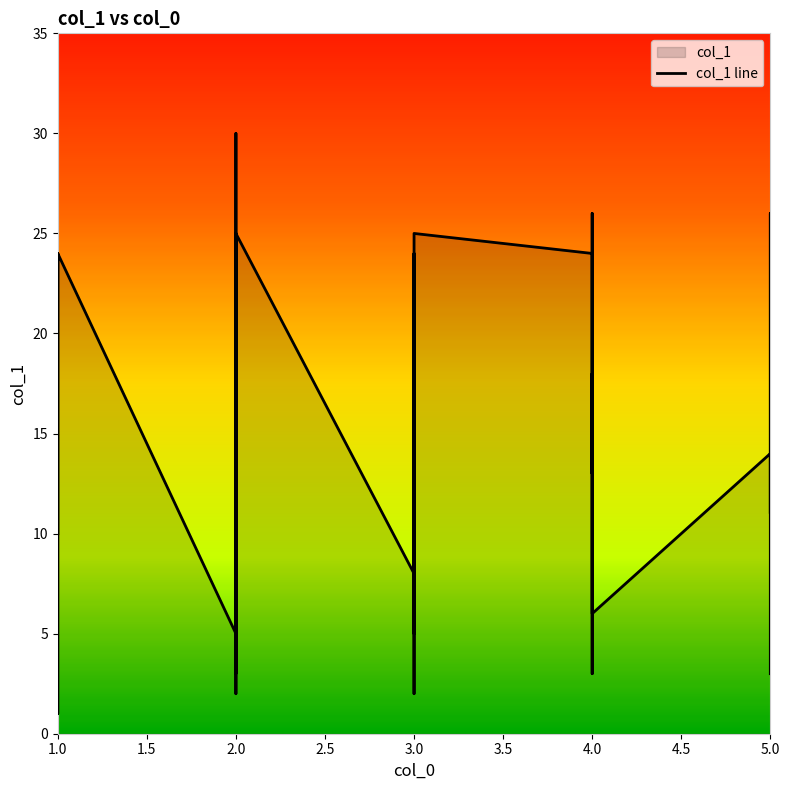

How many points are lower than both their immediate neighbors (excluding endpoints)?

15